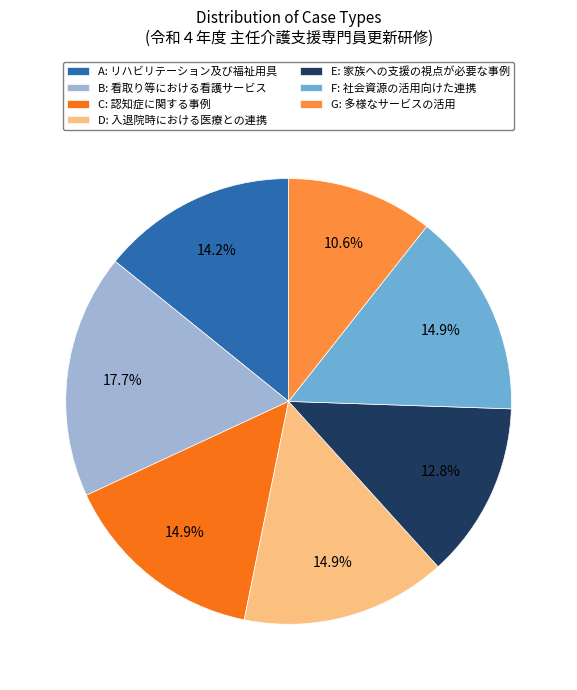

Count the number of slices in the pie.

7